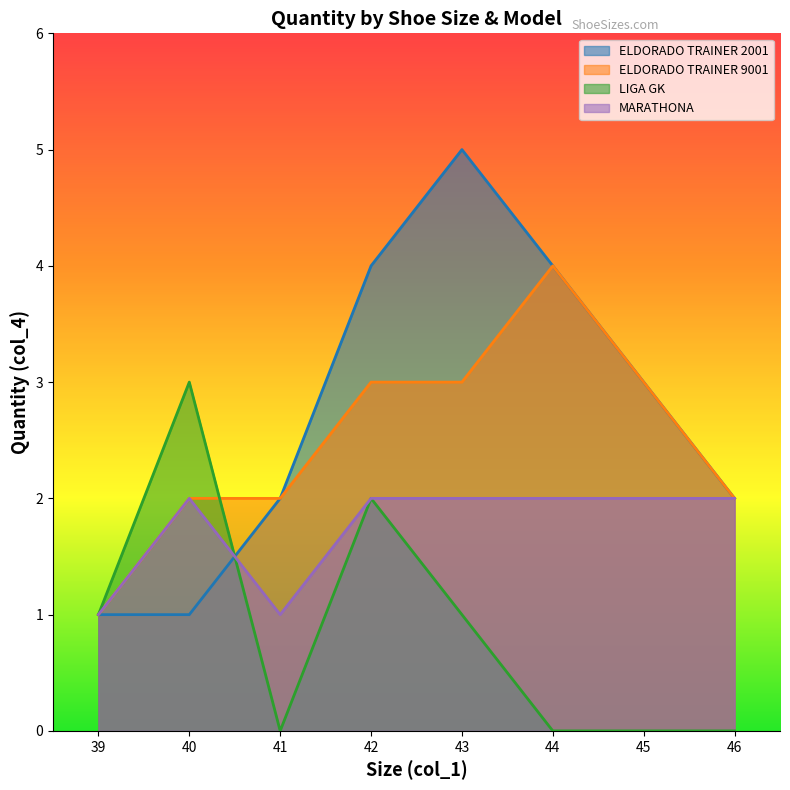

Which series has the largest range (max minus min)?

ELDORADO TRAINER 2001